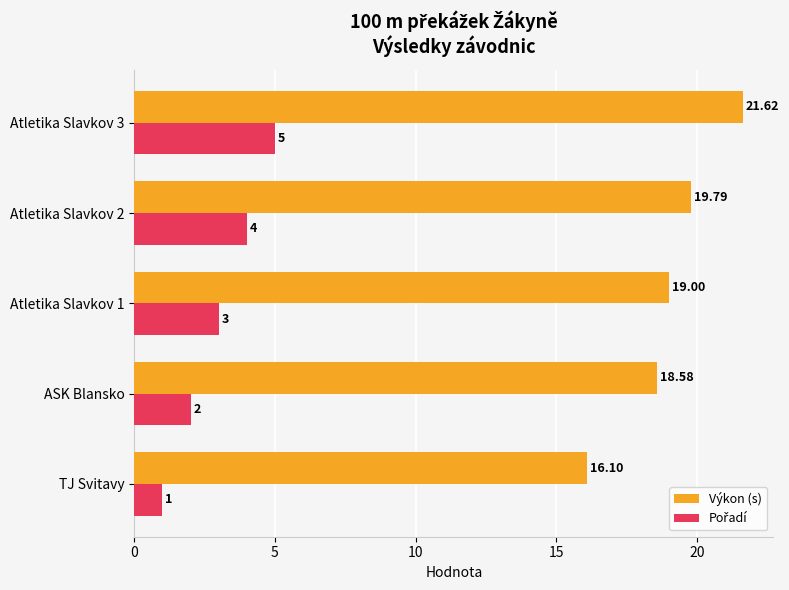

At how many categories does at least one series exceed 3?

5